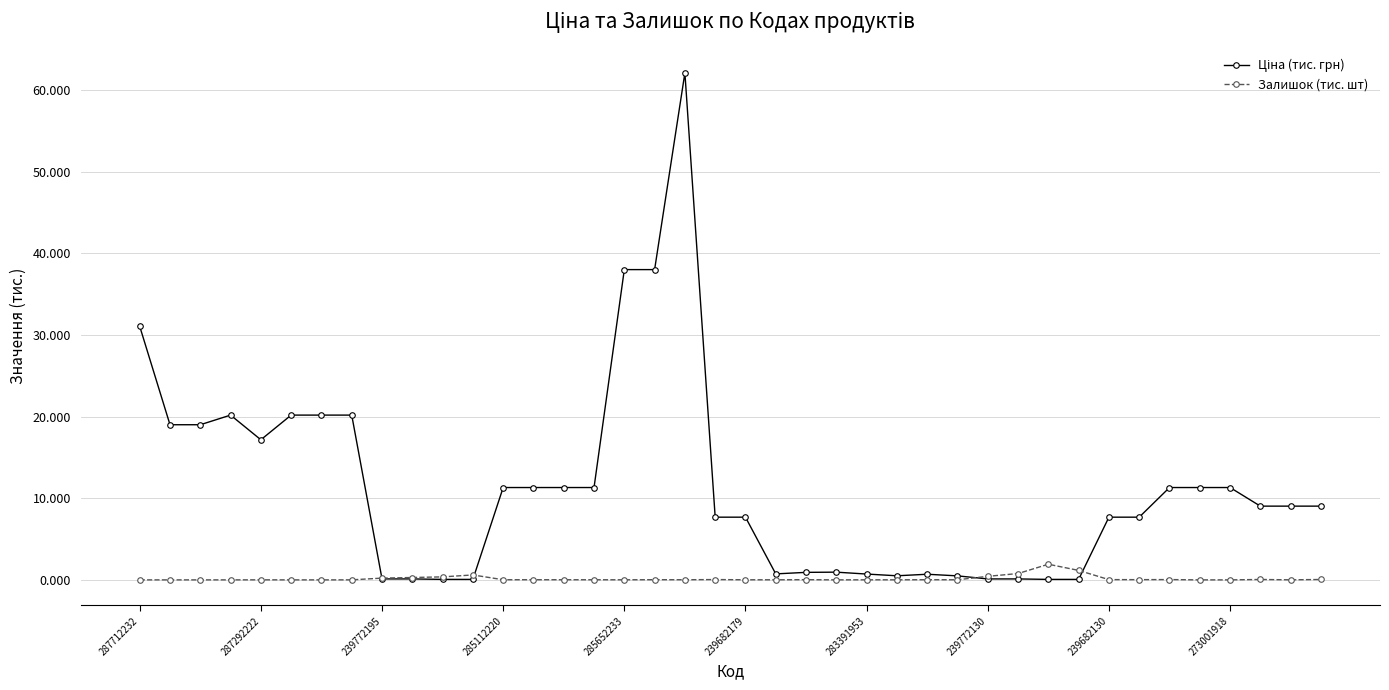

At how many categories does at least one series exceed 35?

3